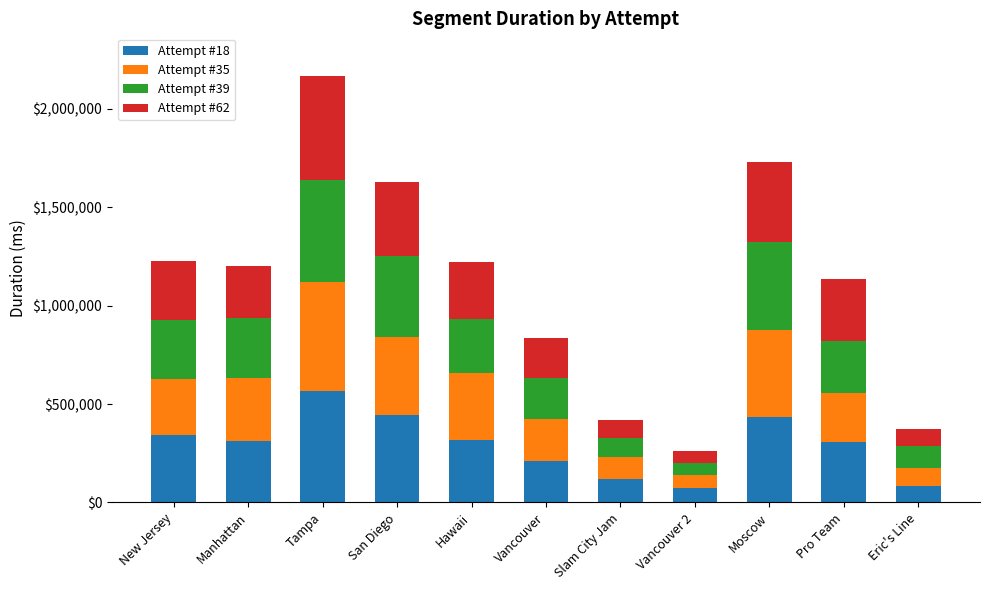

What is the highest value of the Attempt #18 series?

568287